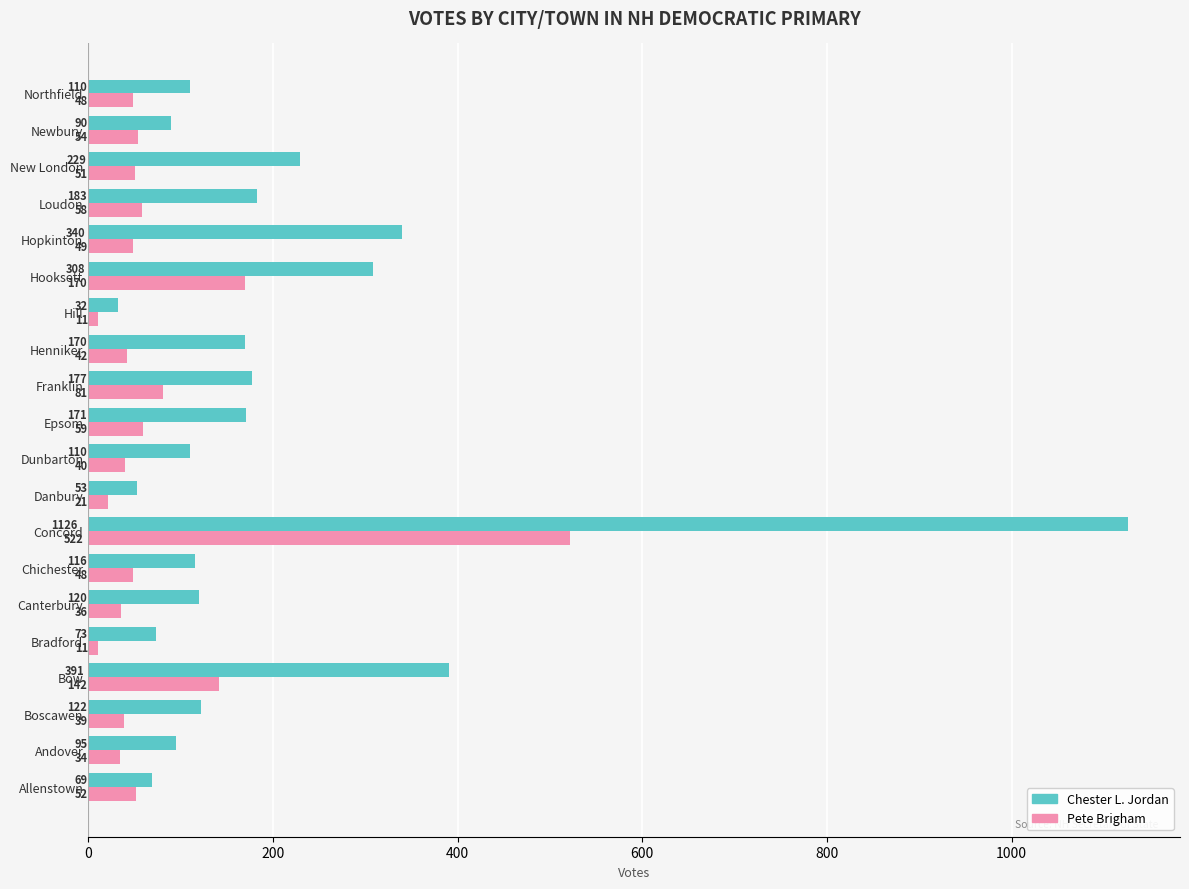

At which label is Pete Brigham closest to 266?

Hooksett